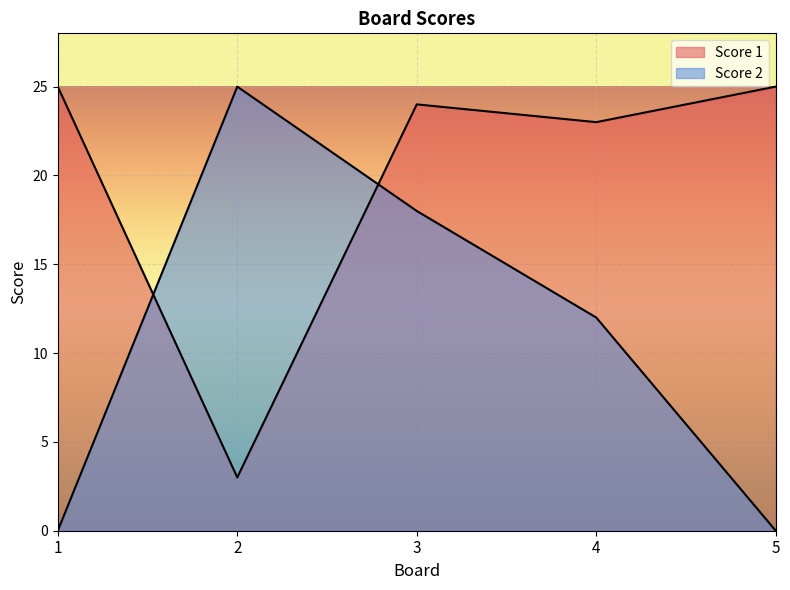

Reading left to right, transcribe all the data shown in this chart.

Score 1: 1=25	2=3	3=24	4=23	5=25
Score 2: 1=0	2=25	3=18	4=12	5=0